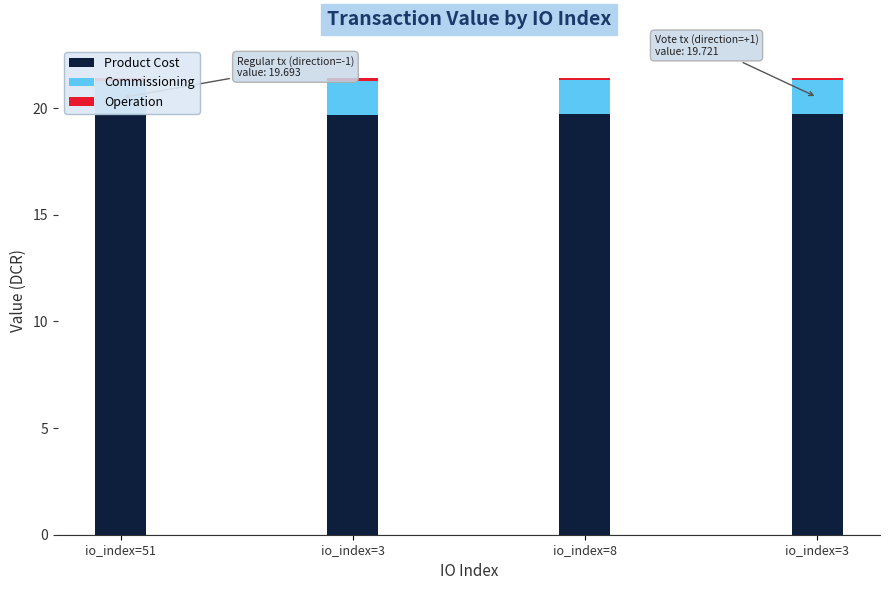

How many bars are there in each group?

3